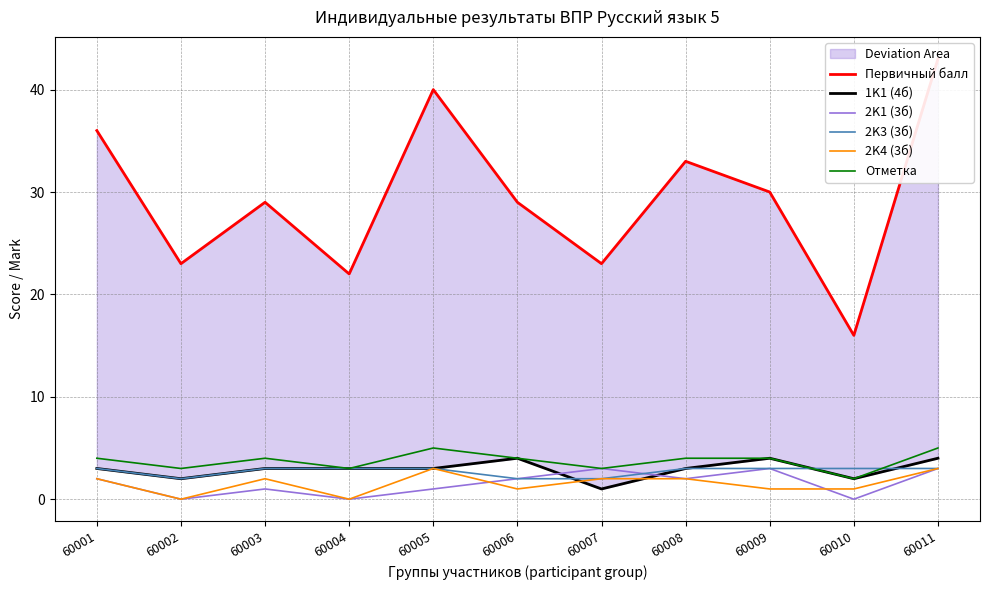

At which category does Отметка reach its first local peak?

60003